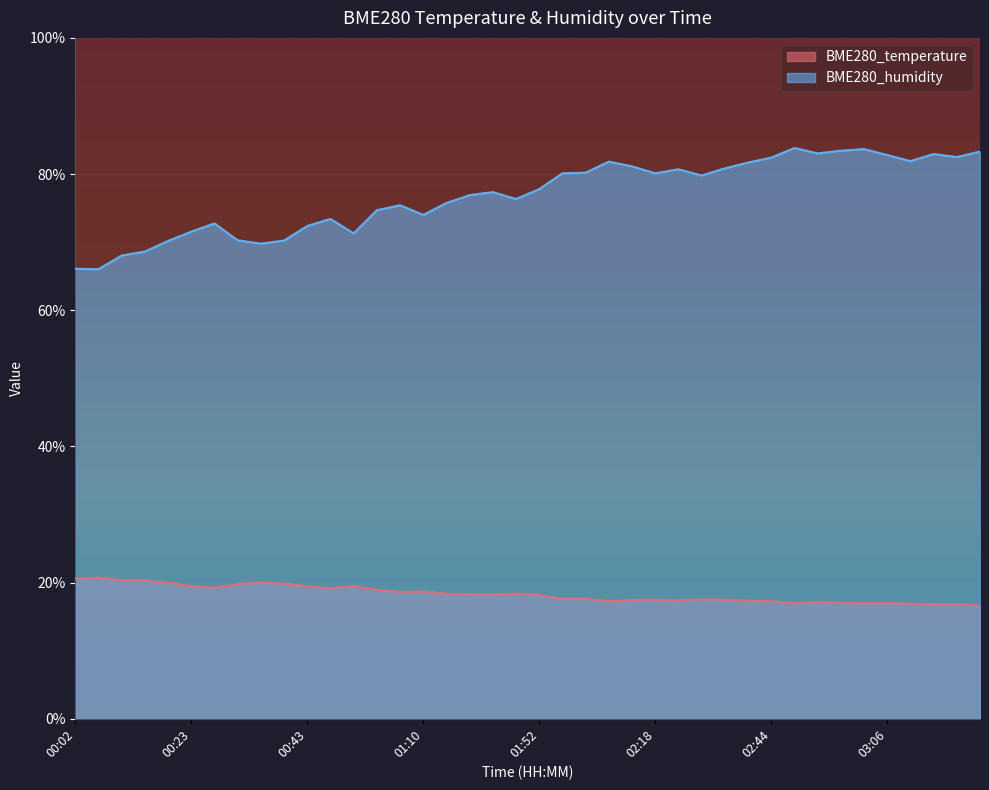

What is the sum of all BME280_humidity values?

3075.0